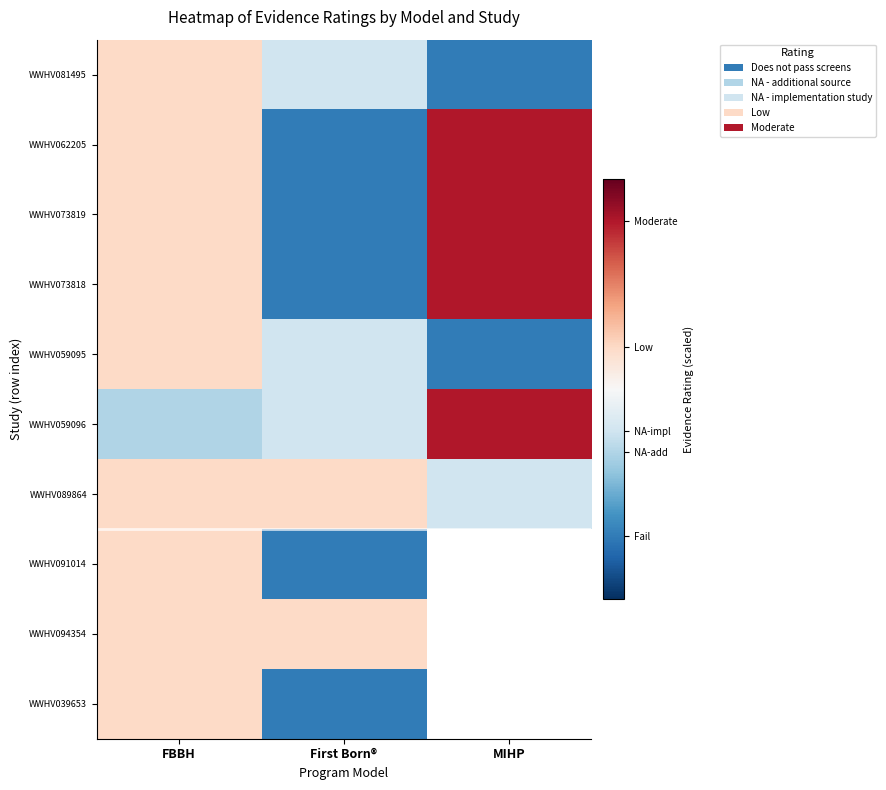

The value of WWHV062205 at First Born® is 0.1. True or false?

True